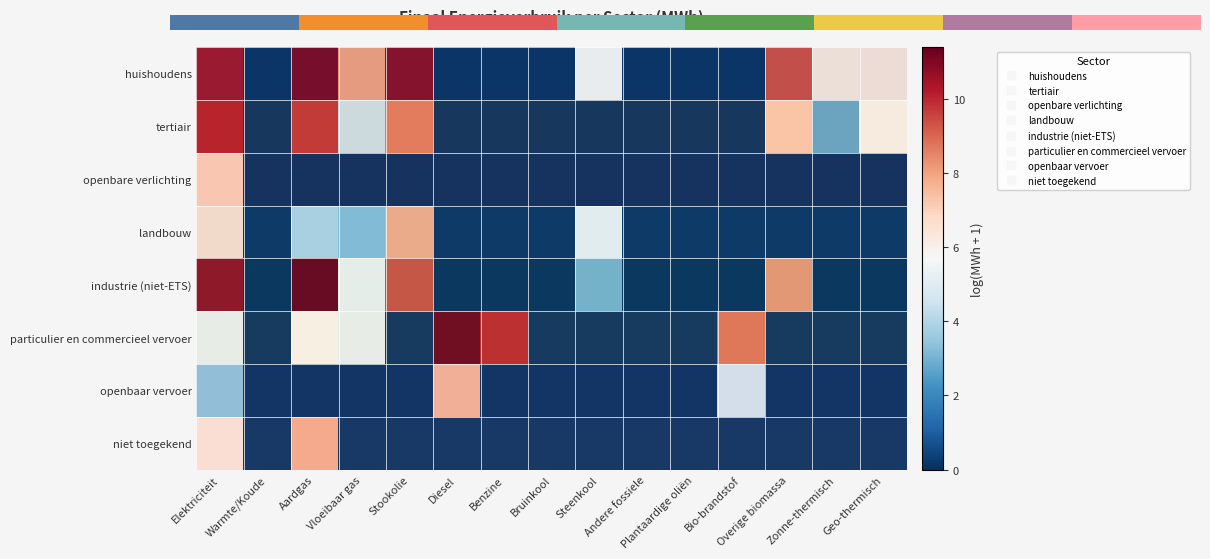

How many distinct data groups are displayed?

8